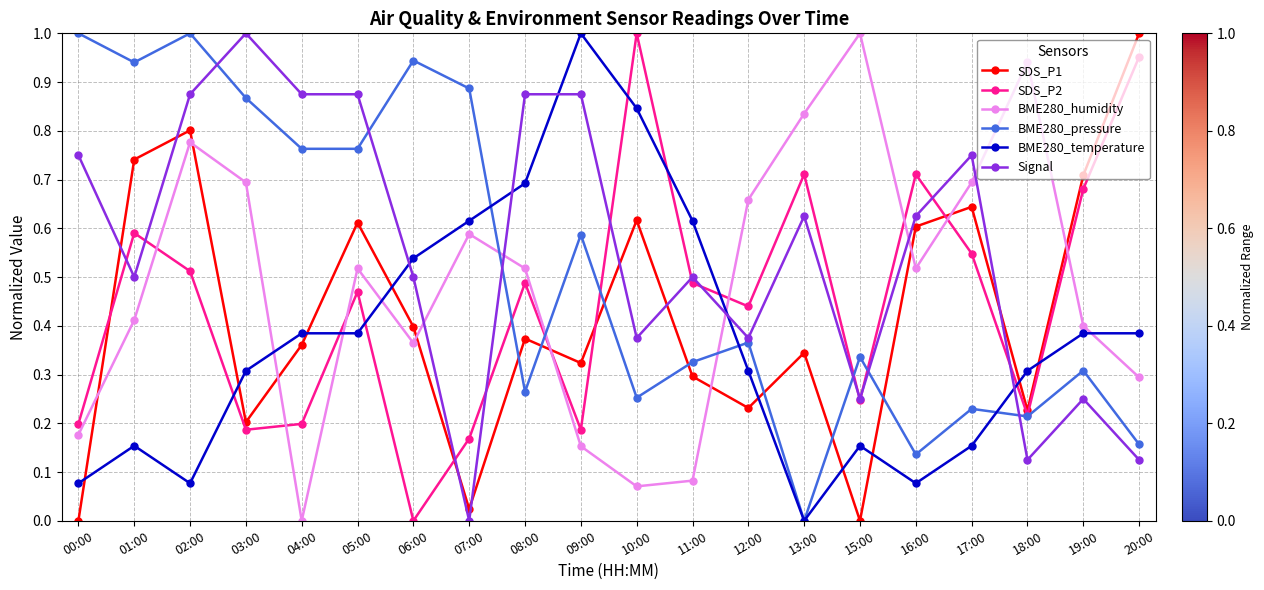

Which series has the largest total across all categories?

Signal